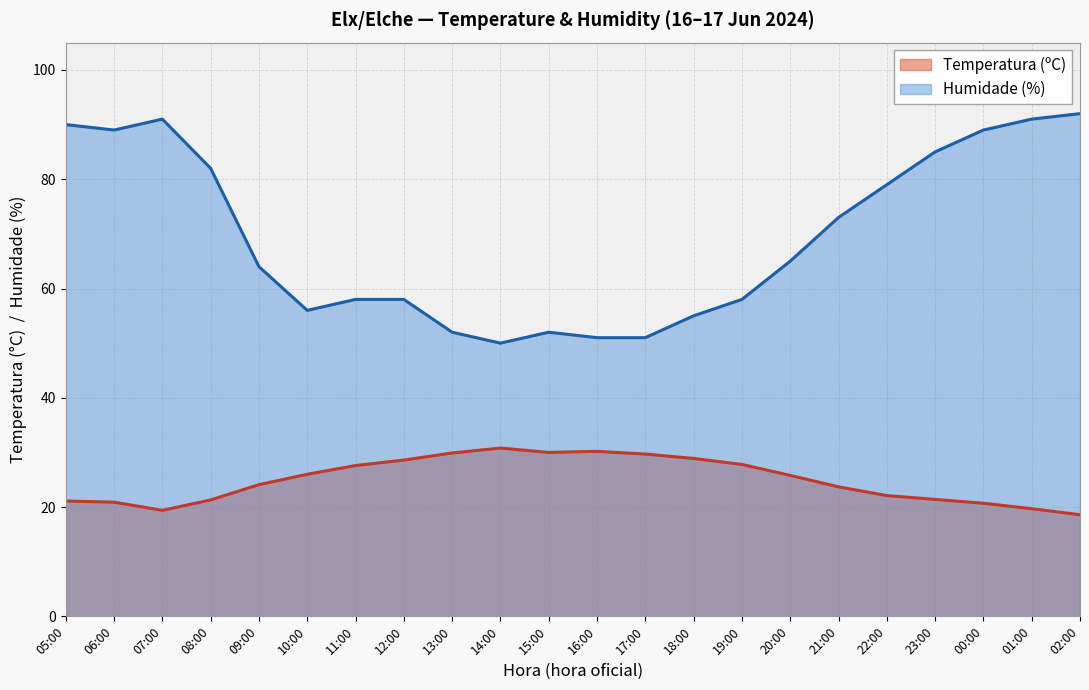

What is the minimum value shown in the chart?

18.6